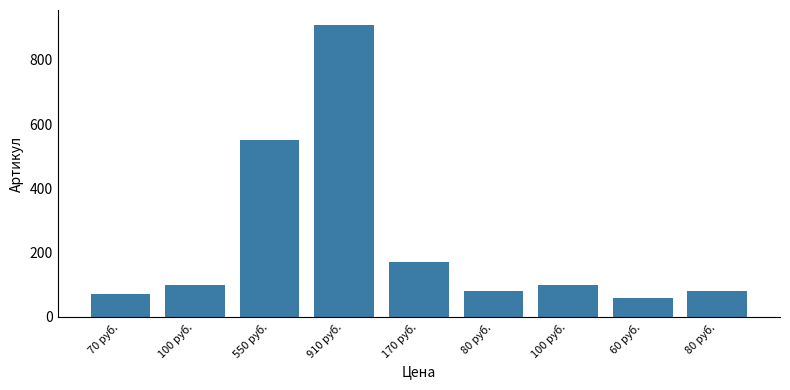

Reading left to right, transcribe all the data shown in this chart.

70	100	550	910	170	80	100	60	80